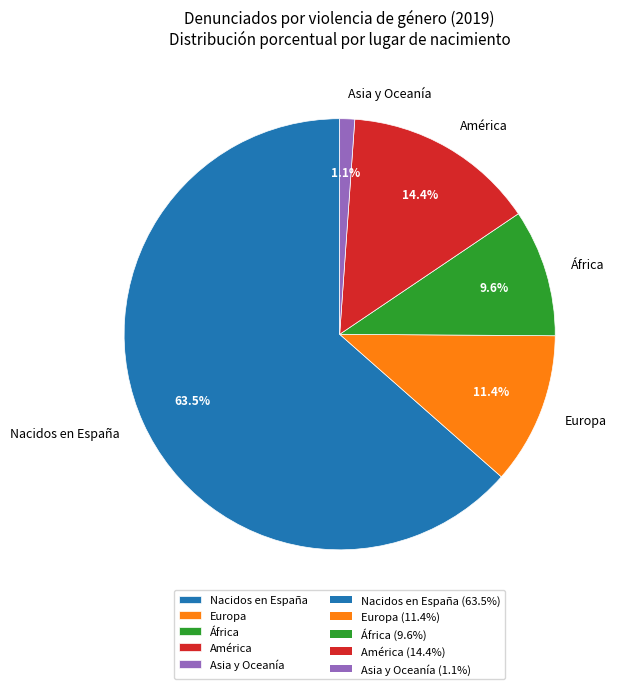

Which has a higher value, Europa or Nacidos en España?

Nacidos en España